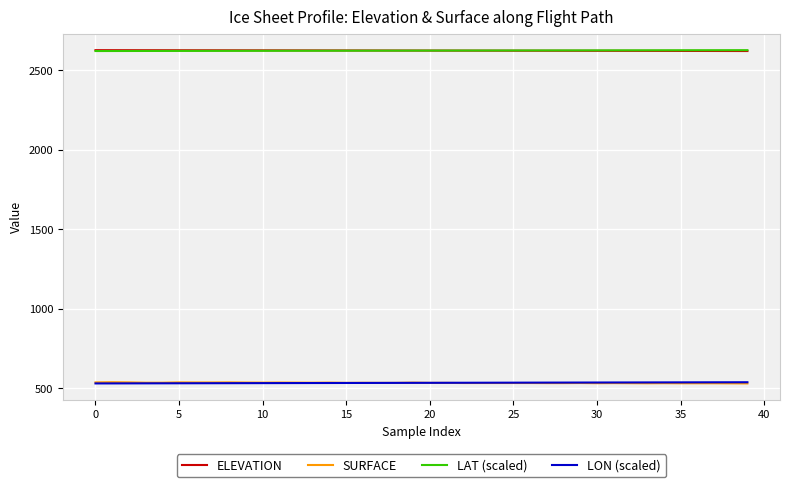

True or false: LAT (scaled) and LON (scaled) cross at least once.

False